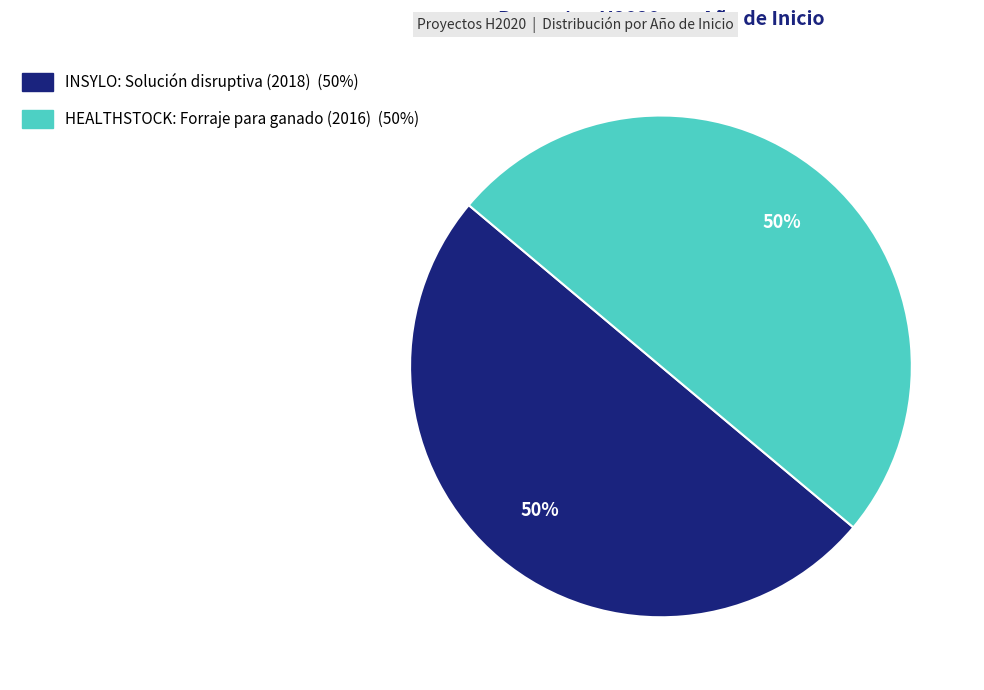

How many slices are in this pie chart?

2